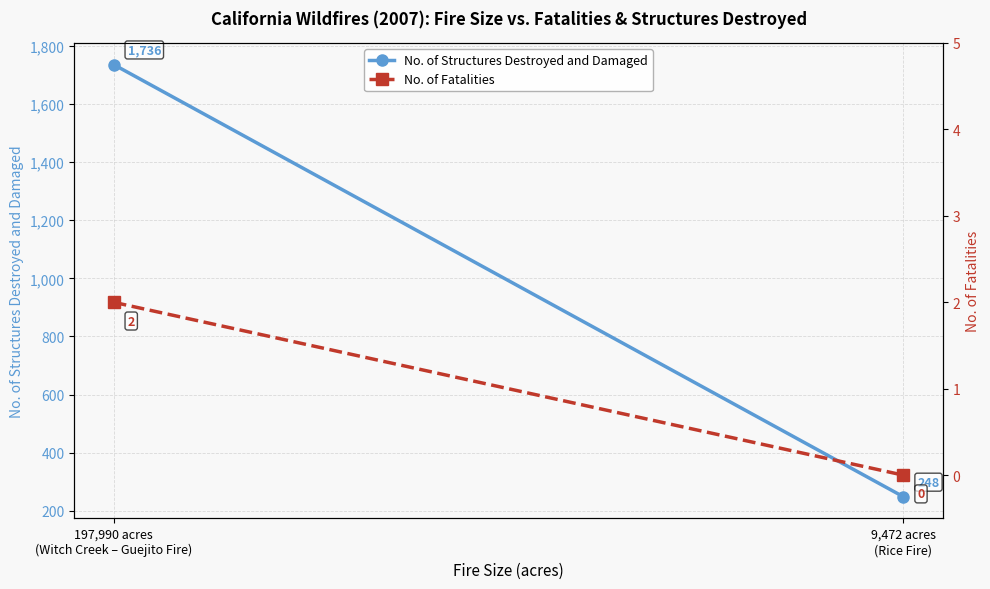

What is the sum of the No. of Structures Destroyed and Damaged values at 197,990 acres
(Witch Creek – Guejito Fire) and 9,472 acres
(Rice Fire)?

1984